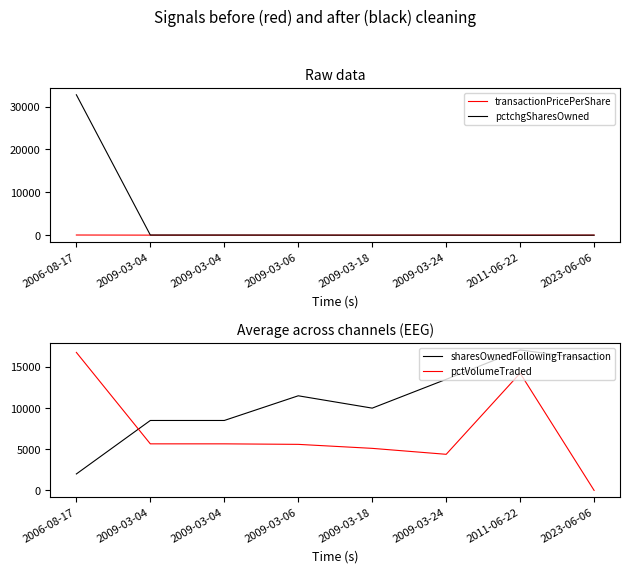

What is the label of the 8th point from the left?

2023-06-06